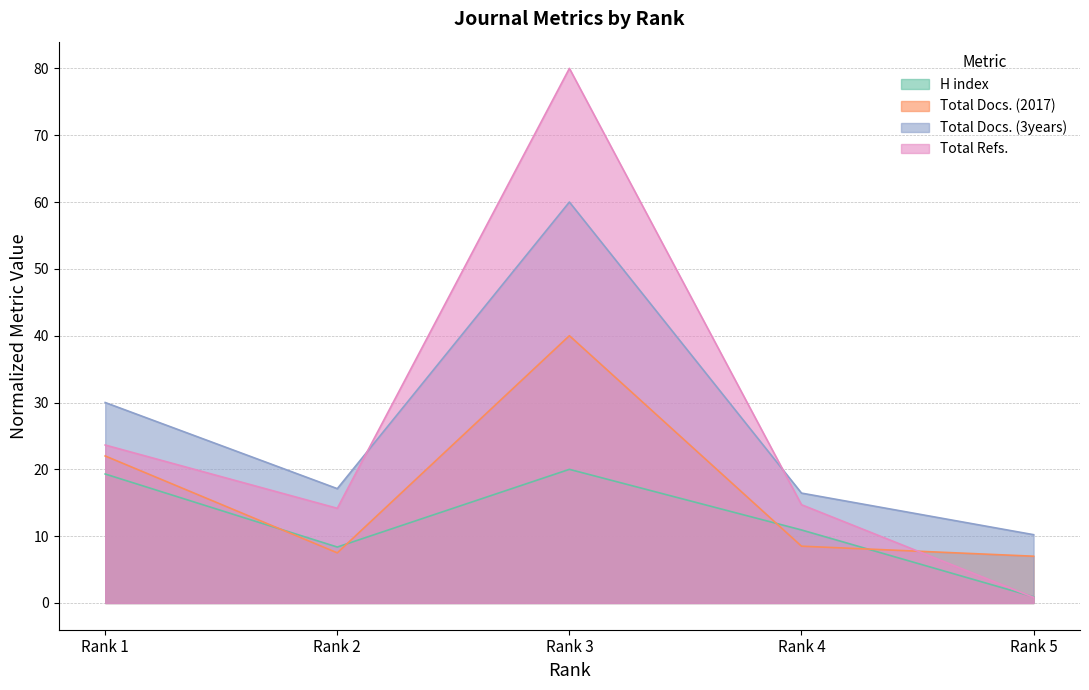

Count the number of data series in this chart.

4